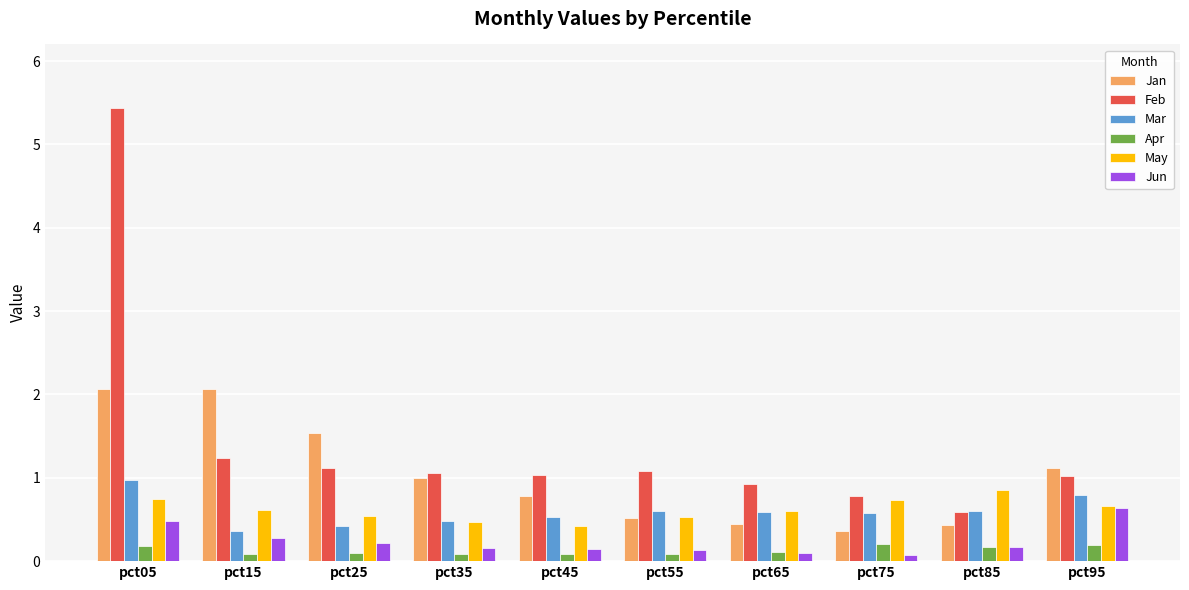

How many distinct data groups are displayed?

6